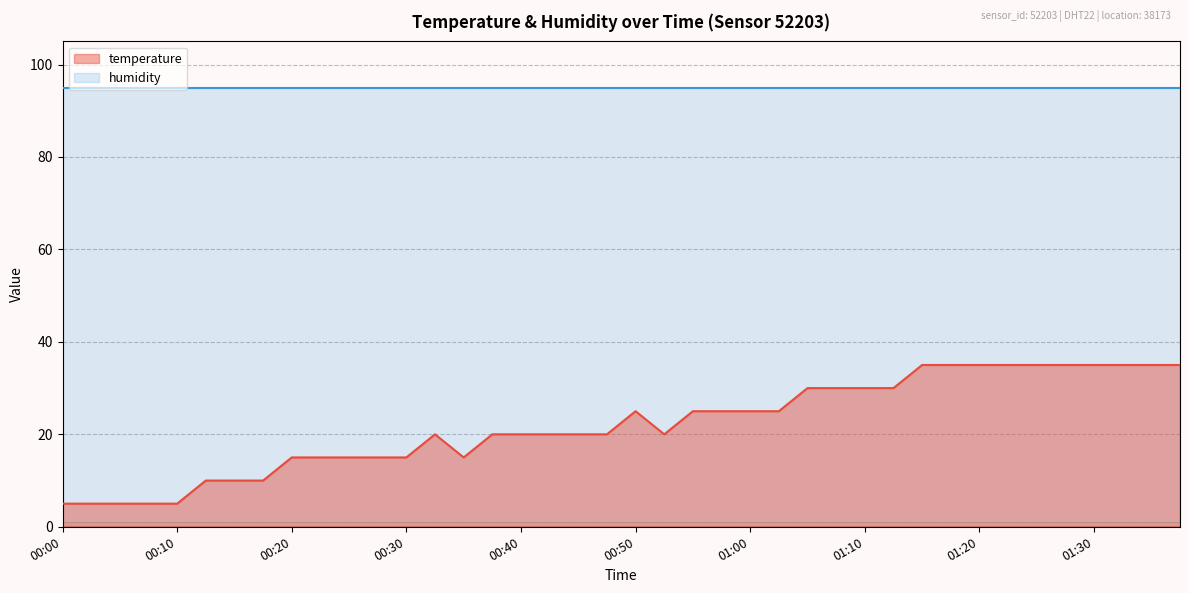

What is the change in value from 00:50 to 01:07?

+5.0